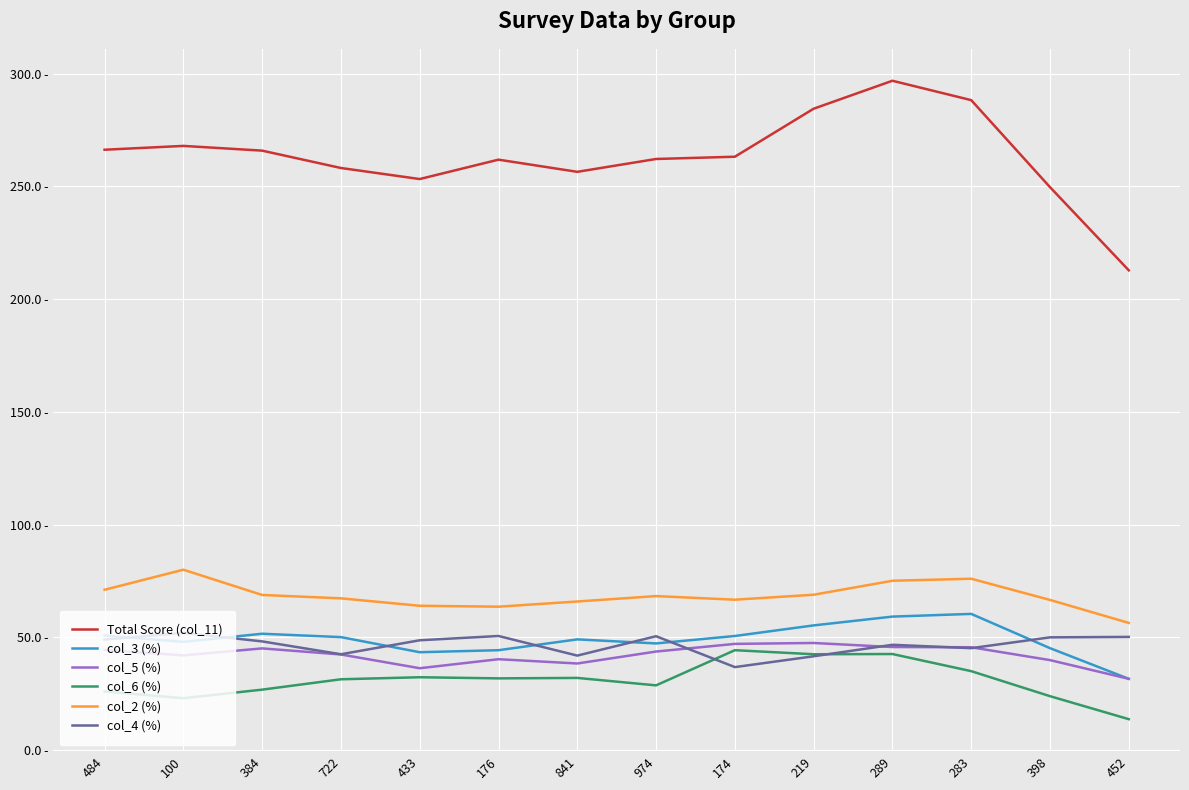

Which label corresponds to the smallest value in the chart?

452